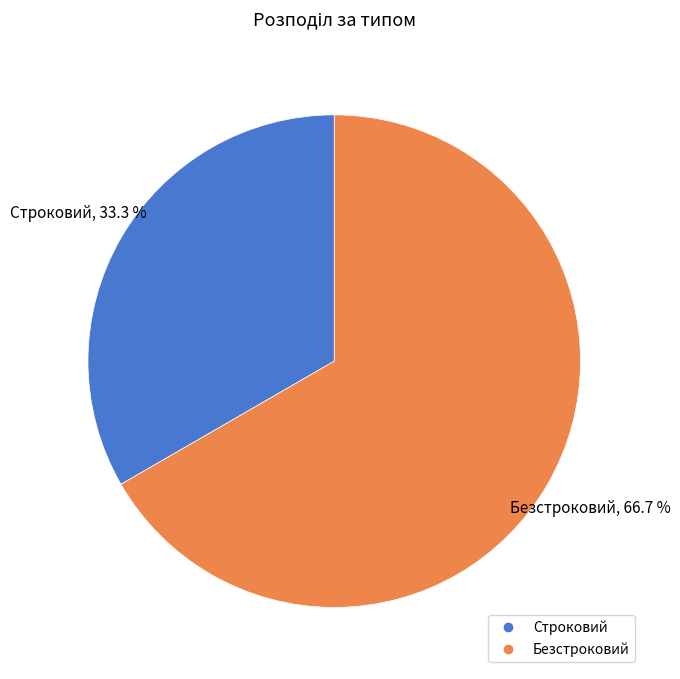

How many segments does this pie chart have?

2